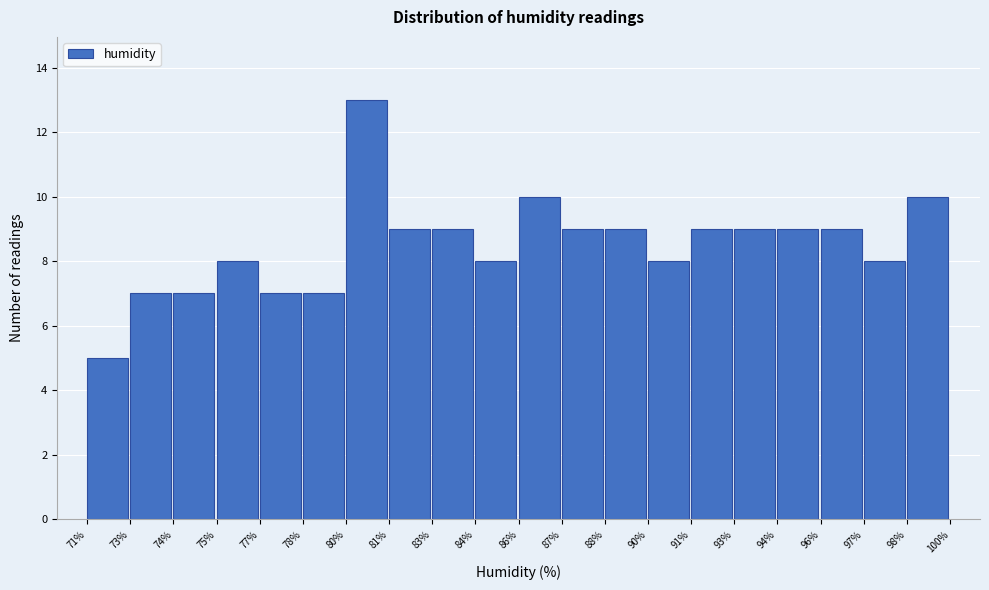

Reading left to right, extract all data points from this chart.

5	7	7	8	7	7	13	9	9	8	10	9	9	8	9	9	9	9	8	10